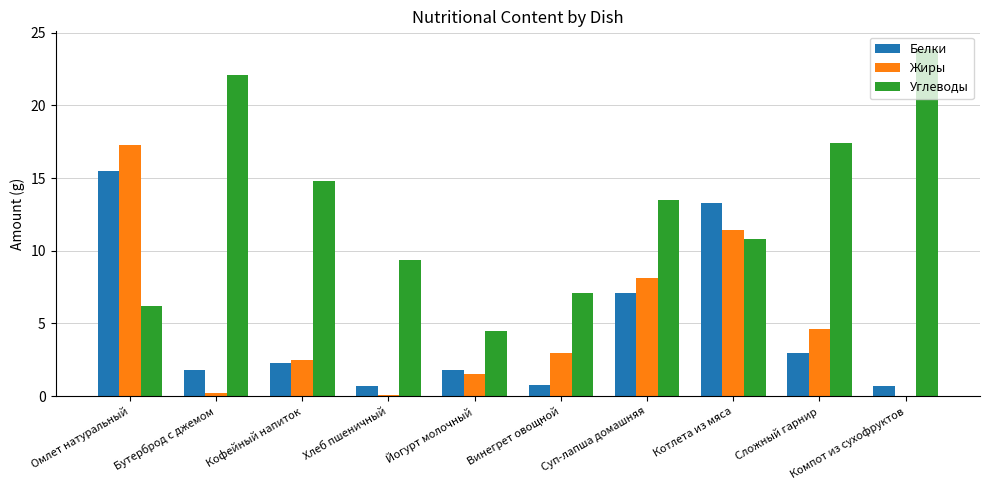

Is the value of Белки at Омлет натуральный greater than the value of Жиры at Компот из сухофруктов?

Yes